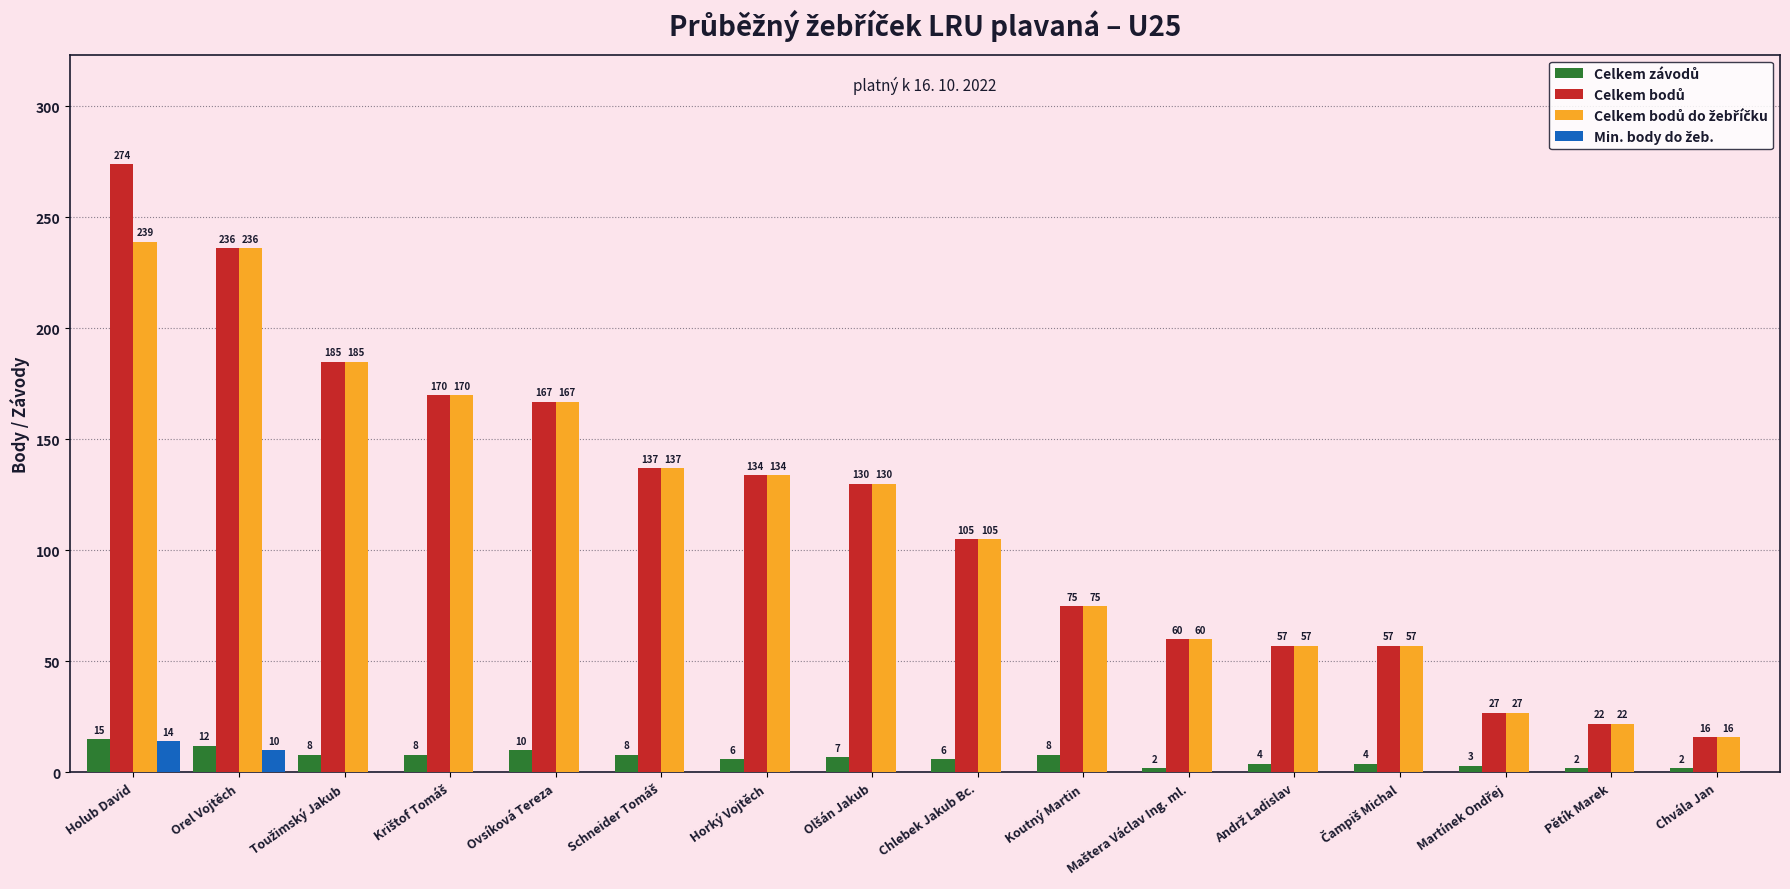

At which category is the sum across all series the highest?

Holub David